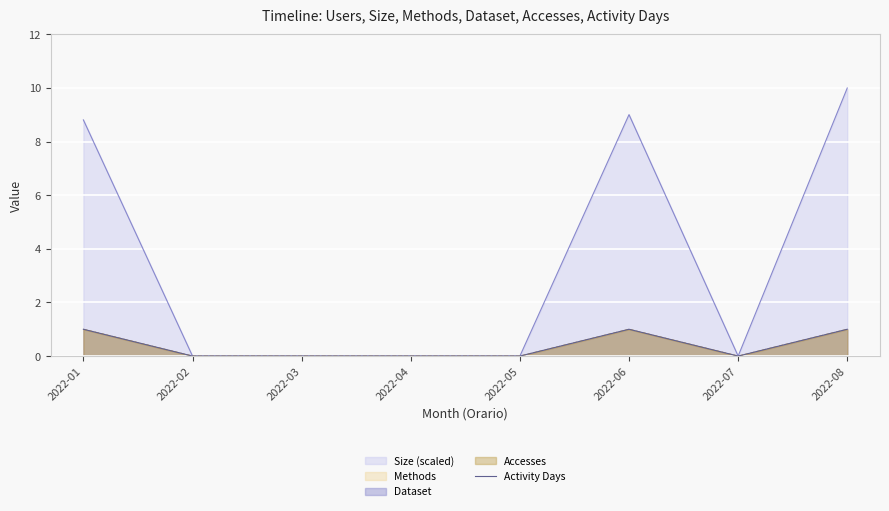

What is the value of the 6th point from the left?

1